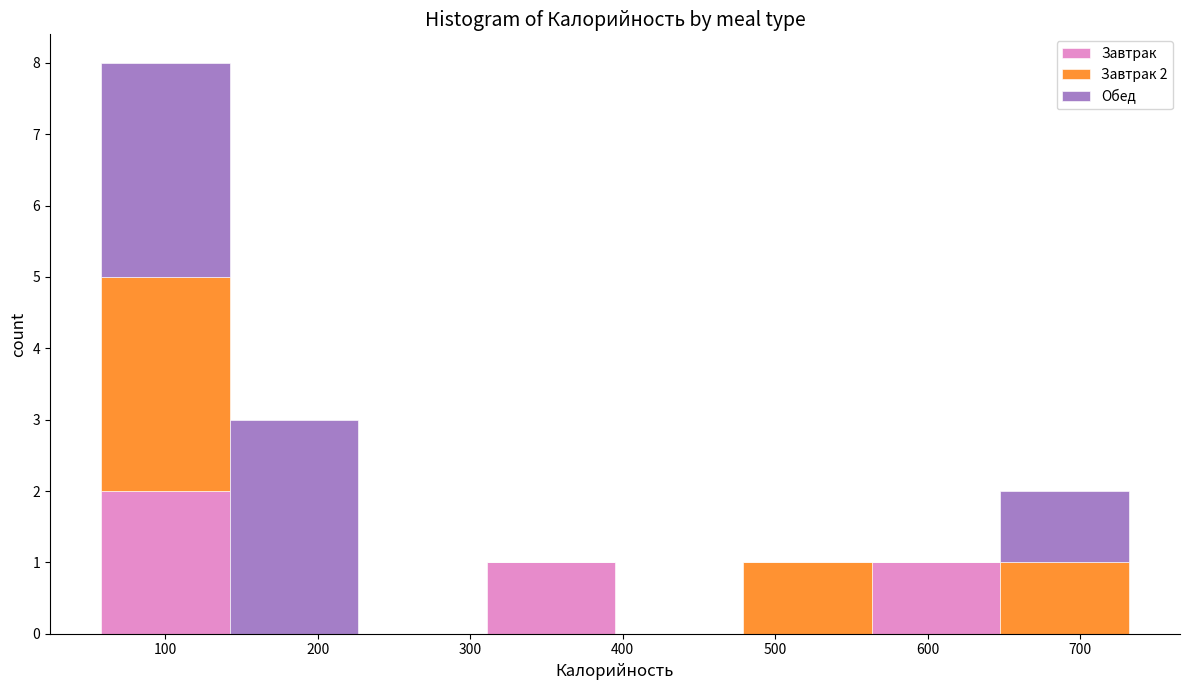

Which range on the x-axis has the tallest stacked bar (by total height)?

60 to 140